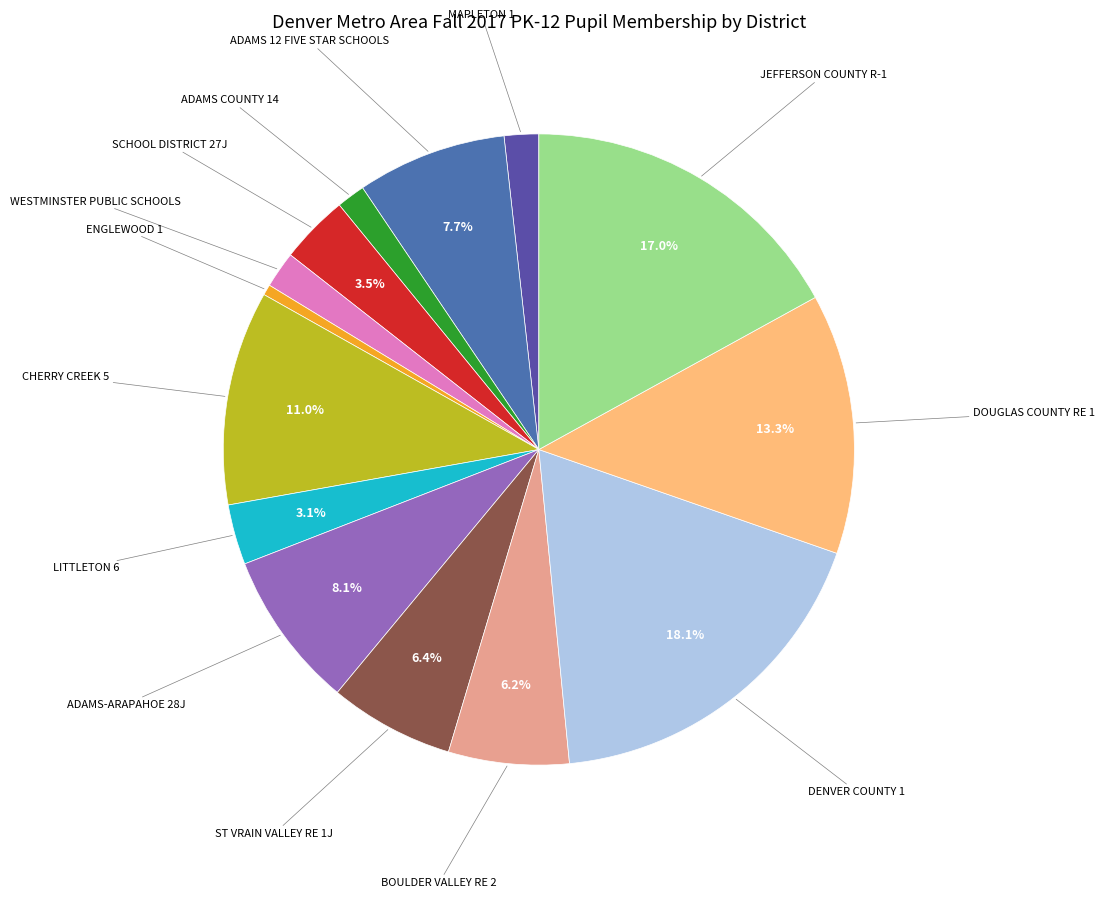

To the nearest percent, what is the average slice percentage?

7%